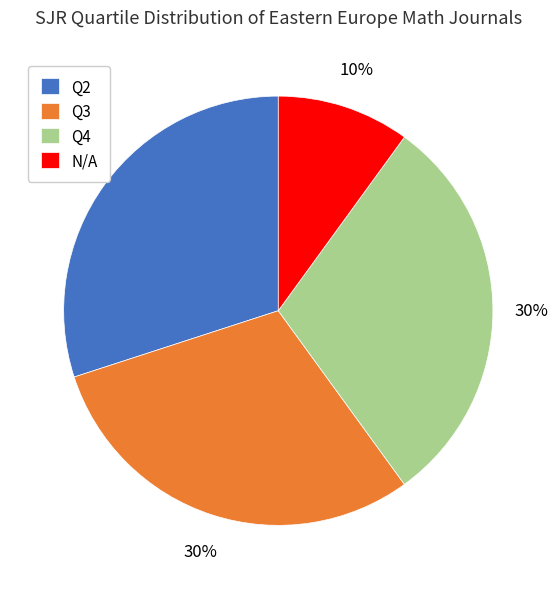

The Q3 slice represents 39% of the pie. True or false?

False